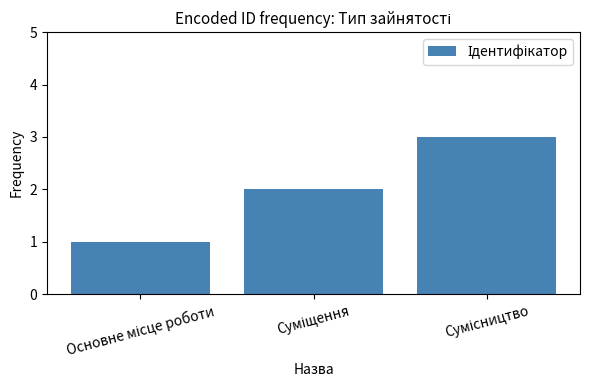

What is the maximum value shown in the chart?

3